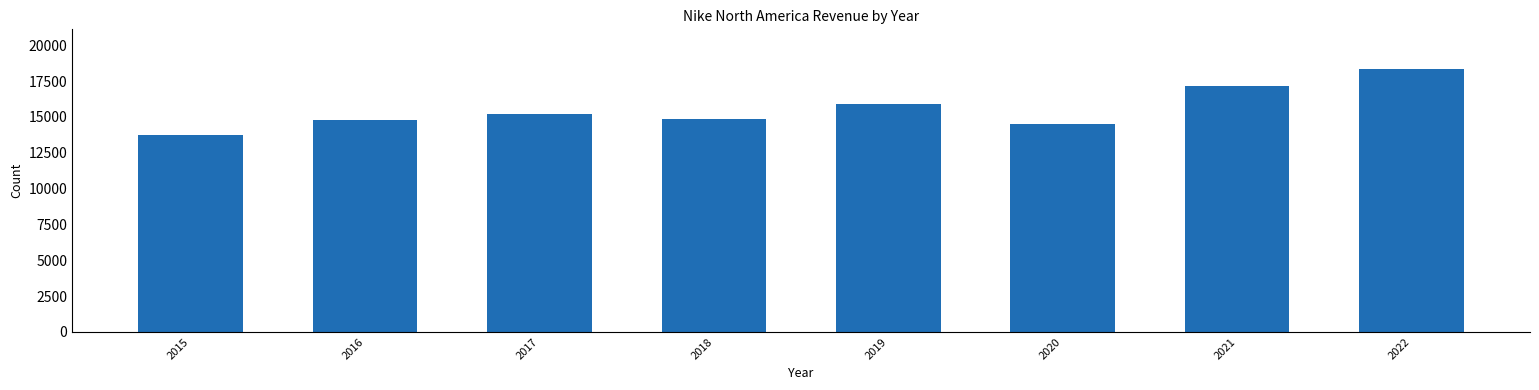

What is the approximate value at 2015, to the nearest 50?

13750